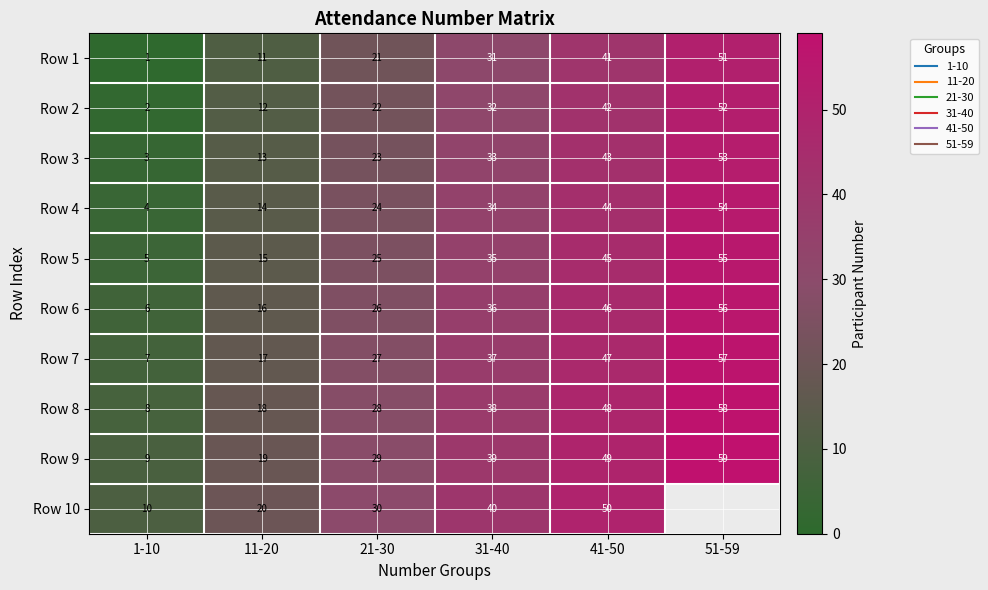

What is the difference between the second highest and minimum values in the Row 3 series?

40.0